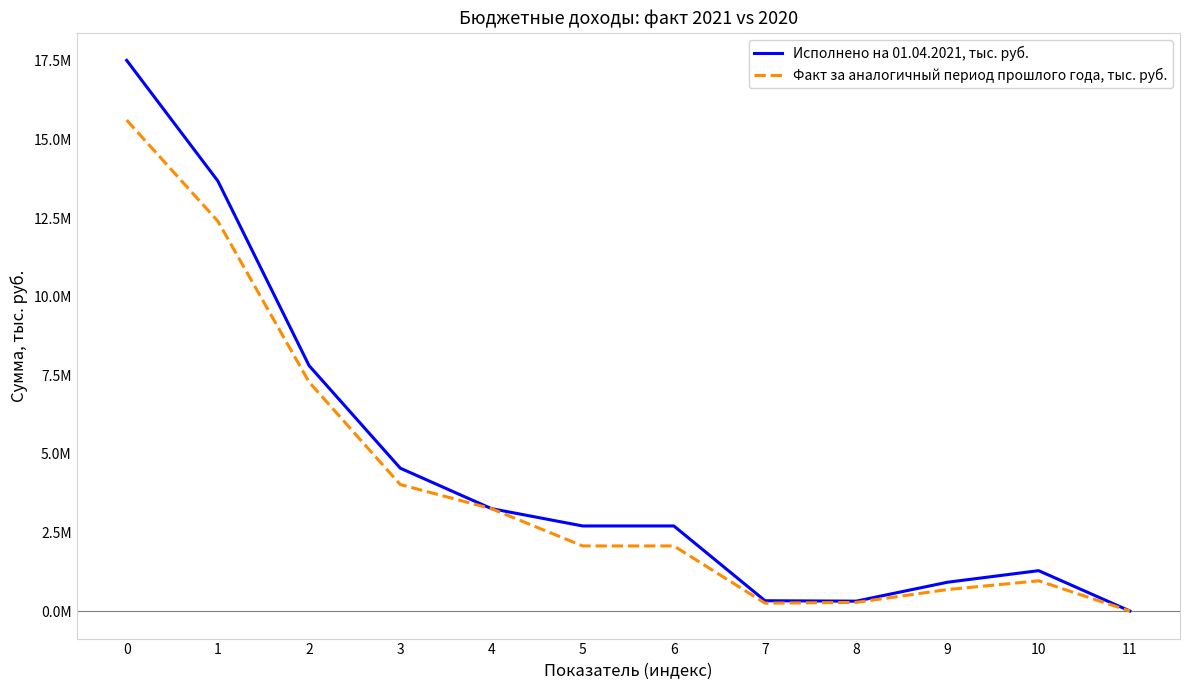

At which category does Исполнено на 01.04.2021, тыс. руб. reach its first local peak?

10